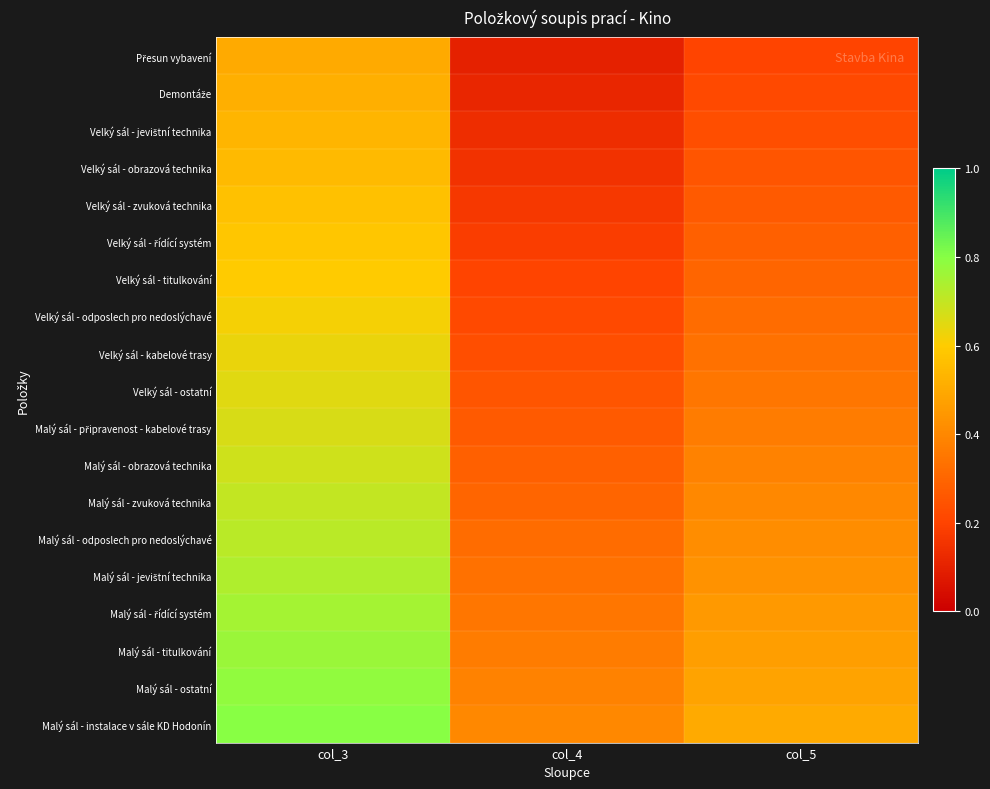

At col_5, list the series in order from smallest to largest.

Přesun vybavení, Demontáže, Velký sál - jevištní technika, Velký sál - obrazová technika, Velký sál - zvuková technika, Velký sál - řídící systém, Velký sál - titulkování, Velký sál - odposlech pro nedoslýchavé, Velký sál - kabelové trasy, Velký sál - ostatní, Malý sál - připravenost - kabelové trasy, Malý sál - obrazová technika, Malý sál - zvuková technika, Malý sál - odposlech pro nedoslýchavé, Malý sál - jevištní technika, Malý sál - řídící systém, Malý sál - titulkování, Malý sál - ostatní, Malý sál - instalace v sále KD Hodonín